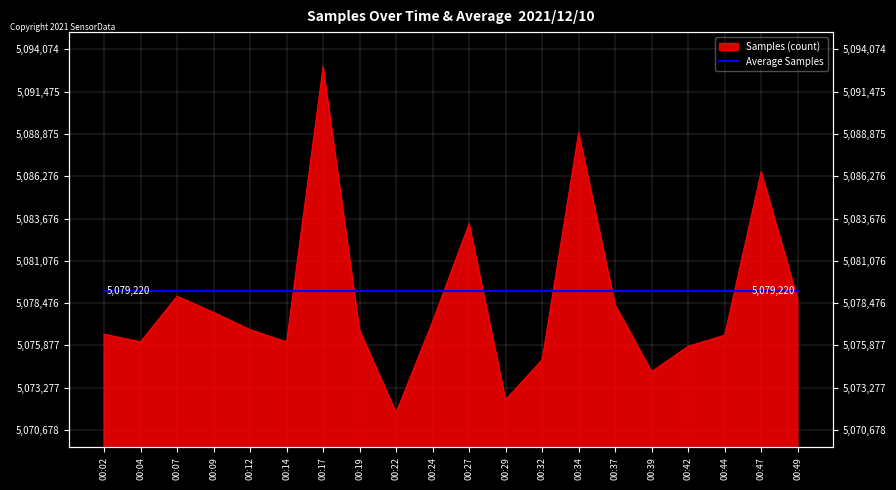

Reading left to right, what are all the values shown in this chart?

5076560	5076089	5078895	5077898	5076836	5076084	5093011	5076808	5071741	5077347	5083355	5072536	5074993	5088957	5078359	5074257	5075819	5076499	5086551	5078712